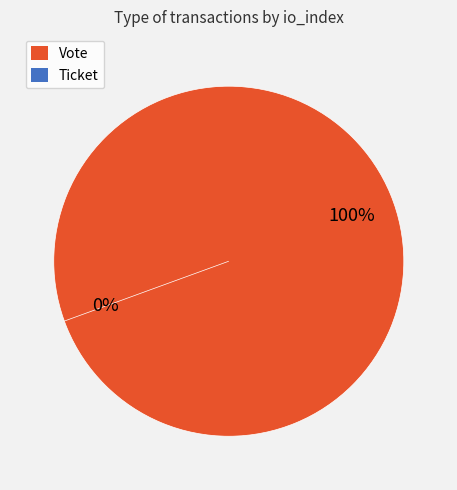

To the nearest percent, what is the difference between the Ticket and Vote slice percentages?

100%